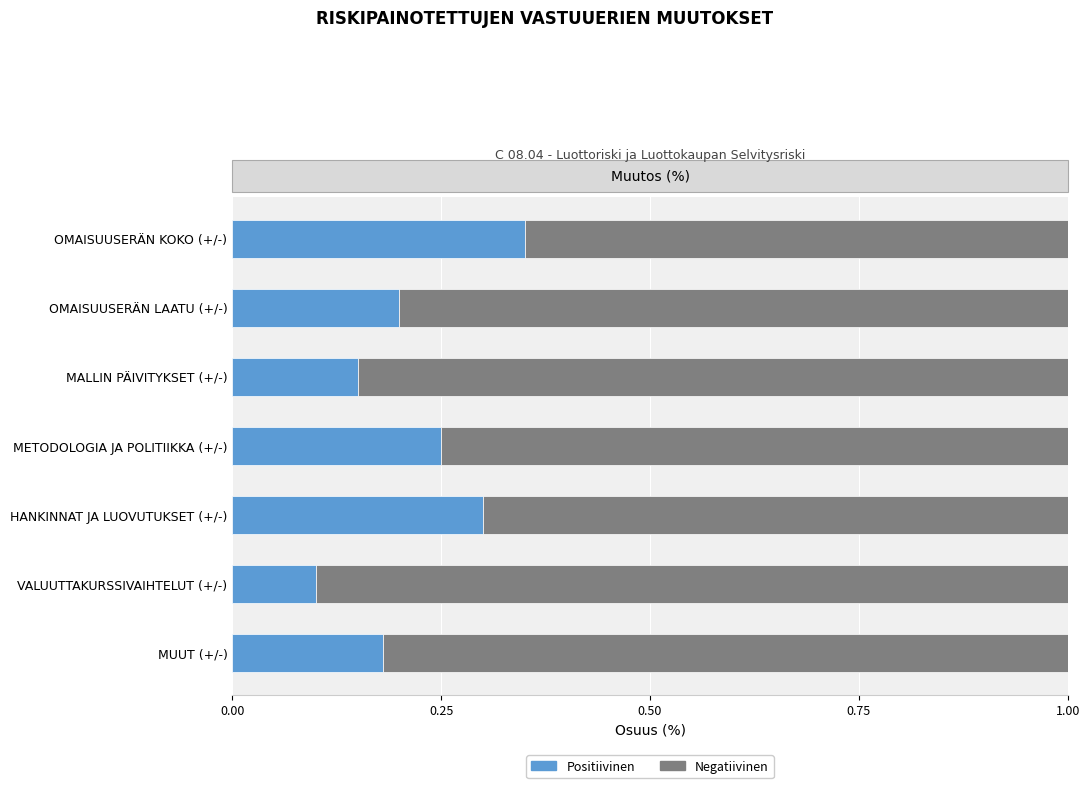

Which series has the largest total across all categories?

Negatiivinen